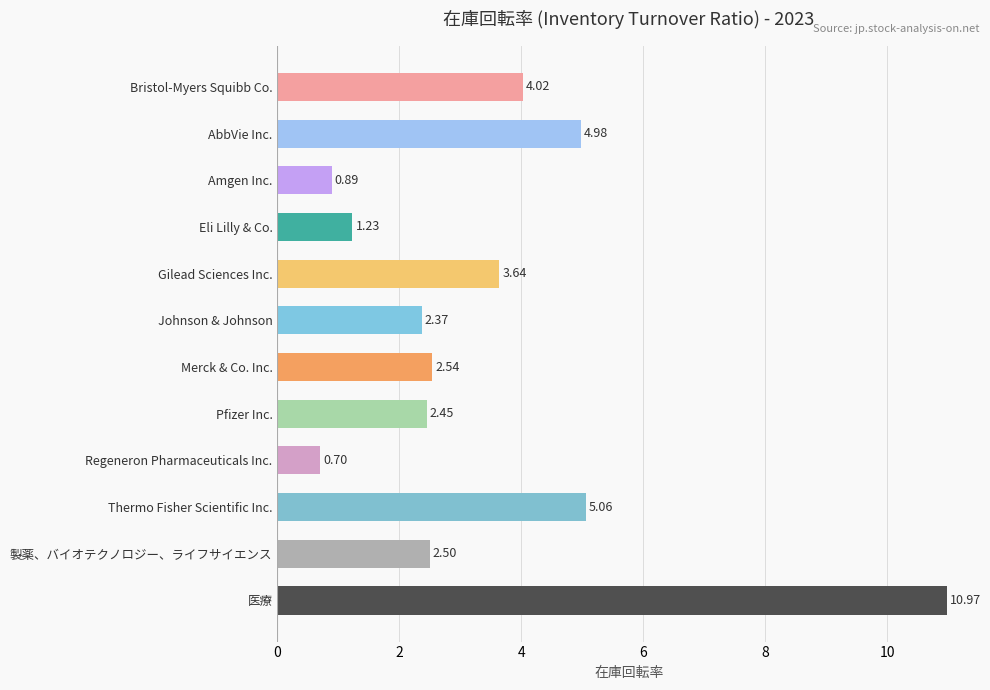

What is the maximum value shown in the chart?

11.0